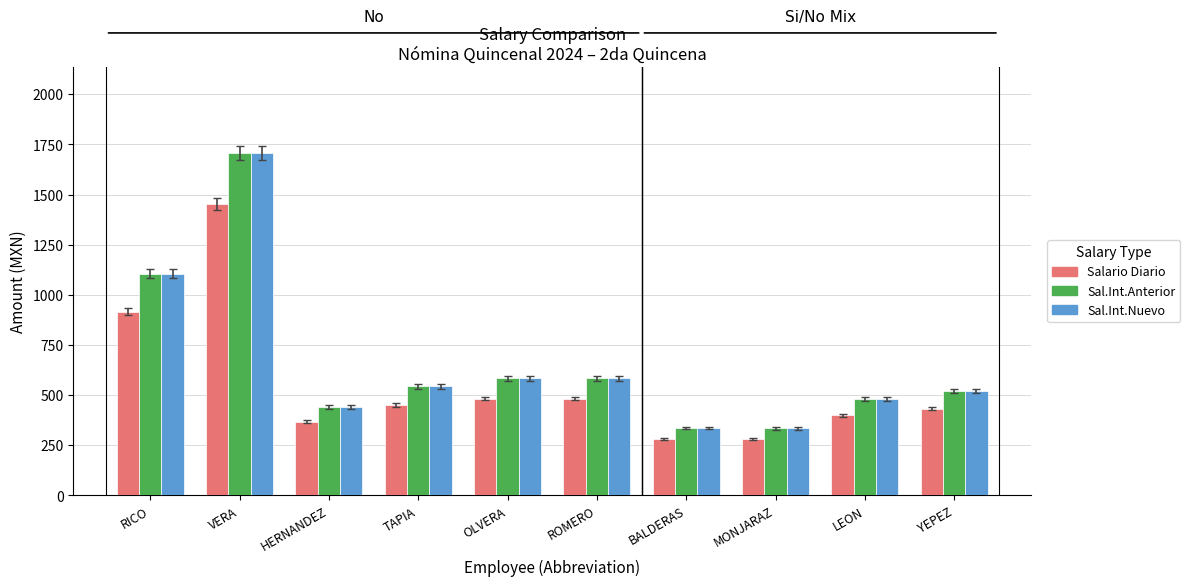

What value does the Salario Diario series have at LEON?

400.0